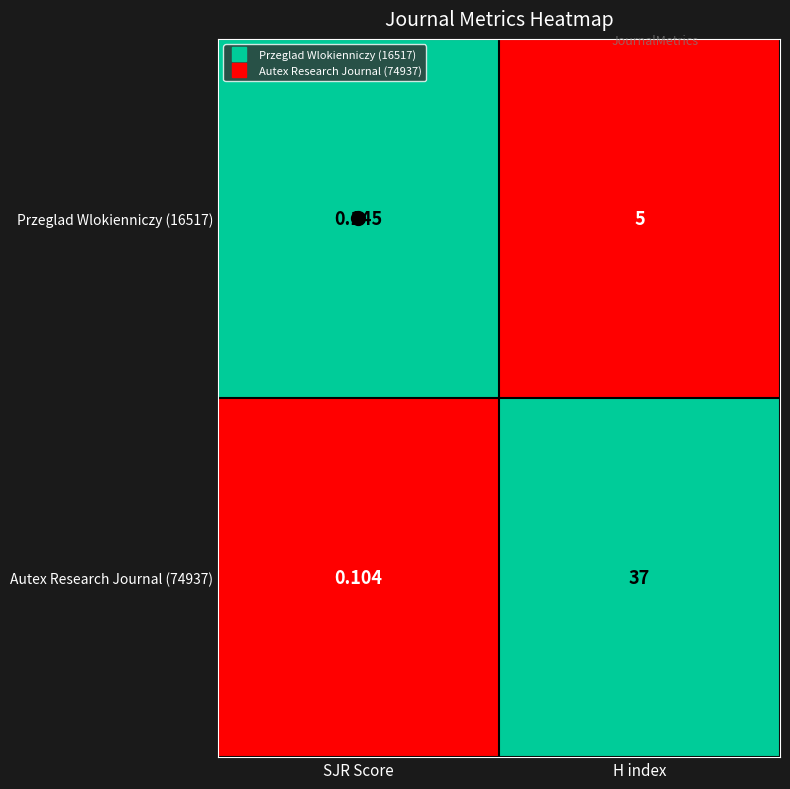

How many distinct data groups are displayed?

2